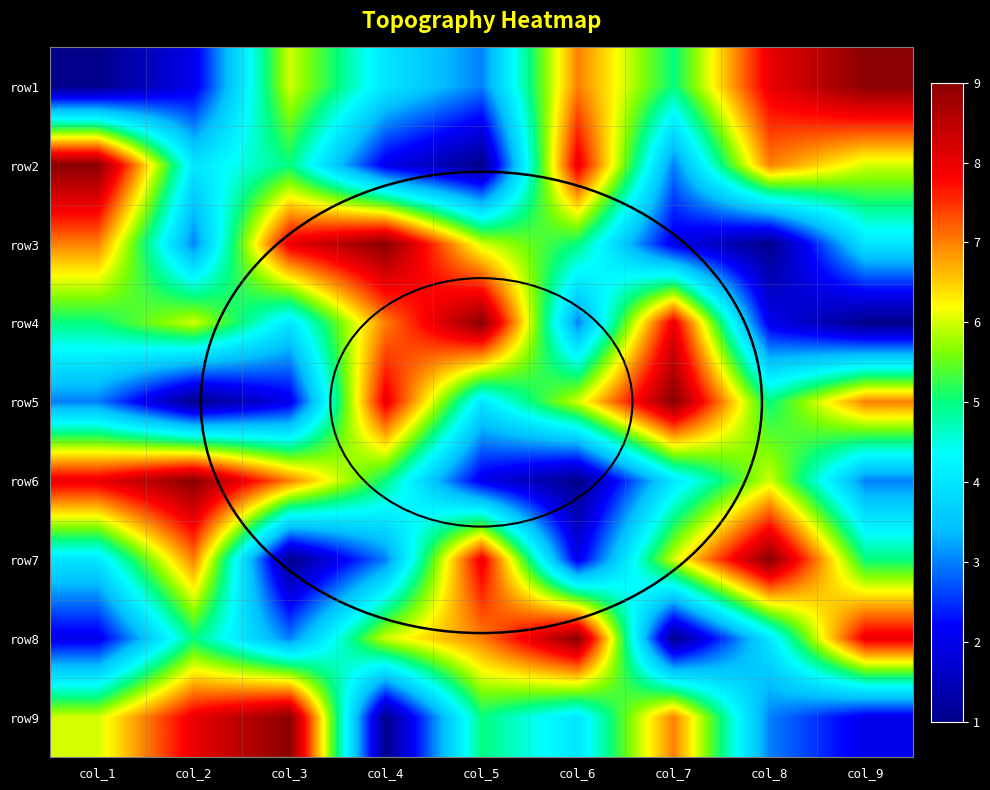

Rank the series by their maximum value, from lowest to highest.

row1, row2, row3, row4, row5, row6, row7, row8, row9